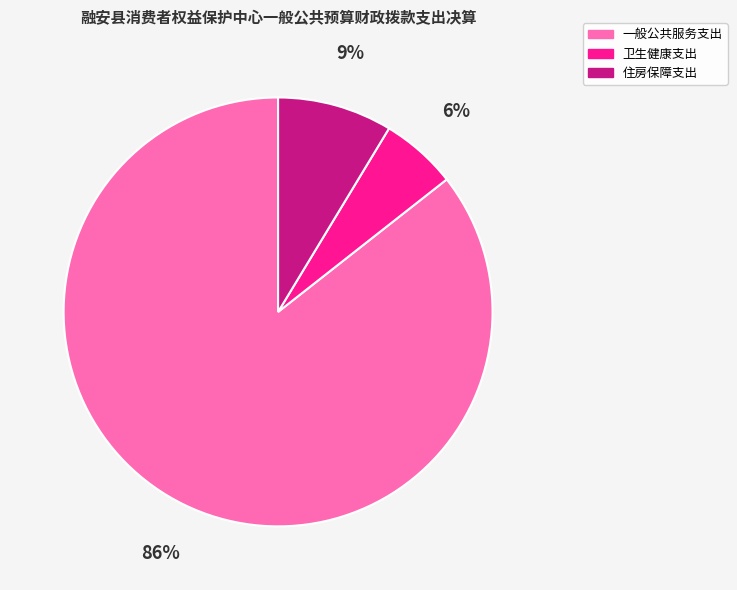

What percentage is the 卫生健康支出 slice, to the nearest percent?

6%